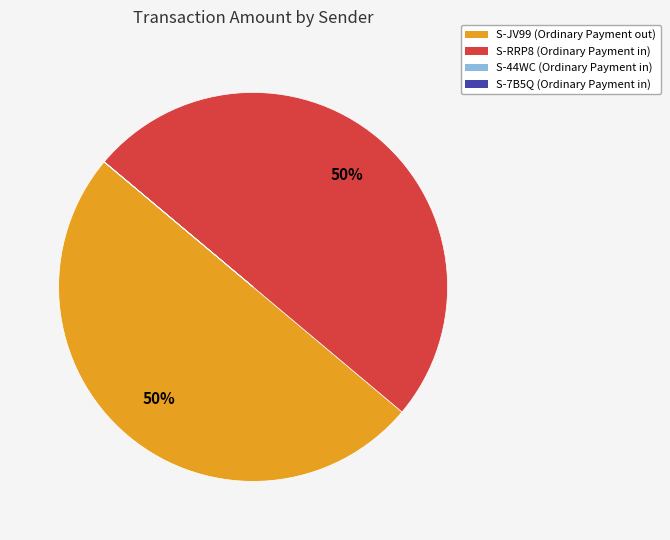

To the nearest percent, what is the difference between the largest and smallest slice percentages?

50%